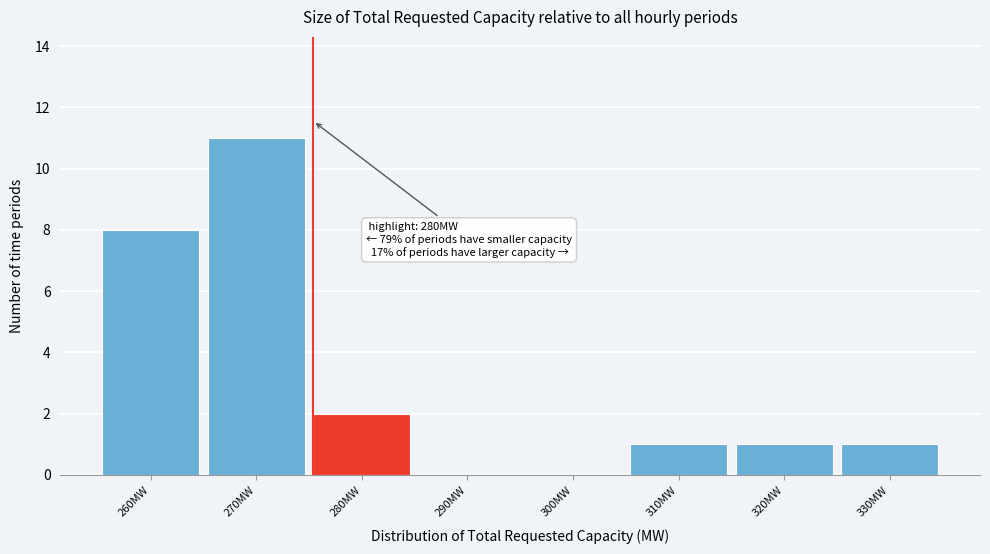

Reading right to left, list all the values displayed in this chart.

330MW=1	320MW=1	310MW=1	300MW=0	290MW=0	280MW=2	270MW=11	260MW=8